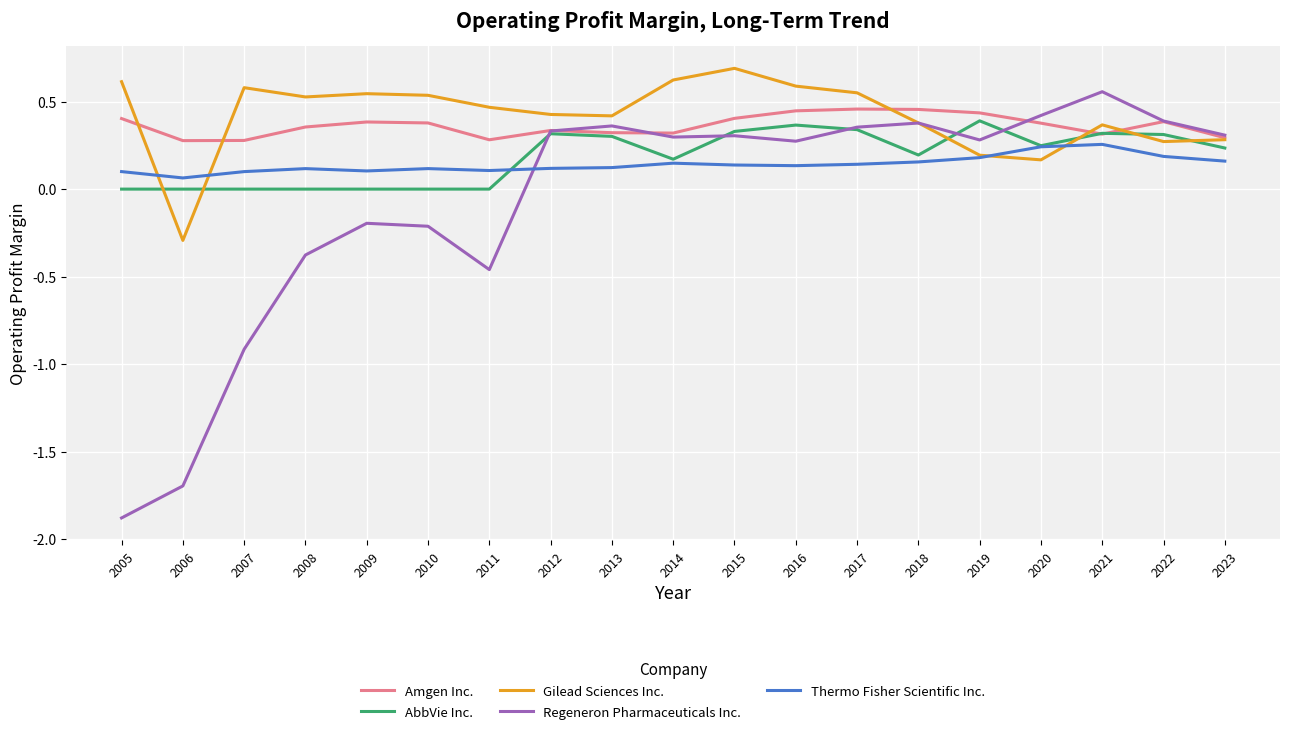

What is the spread (max minus min) of values at 2008?

0.9